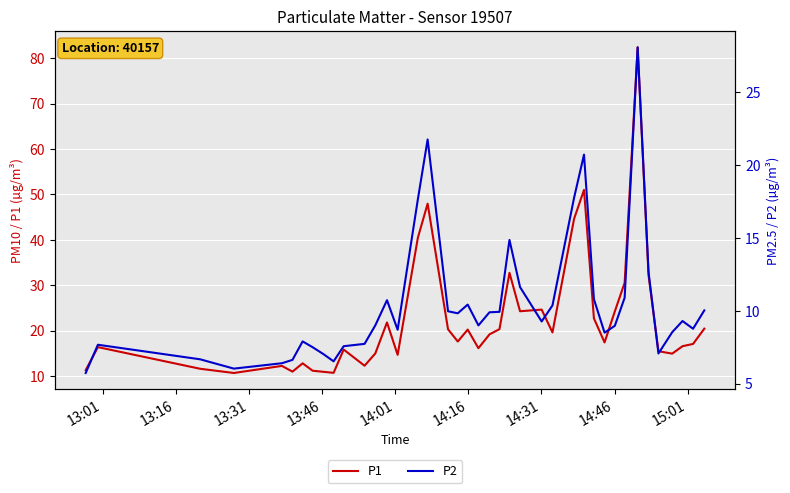

Is the value of P2 at 19 greater than the value of P1 at 25?

No